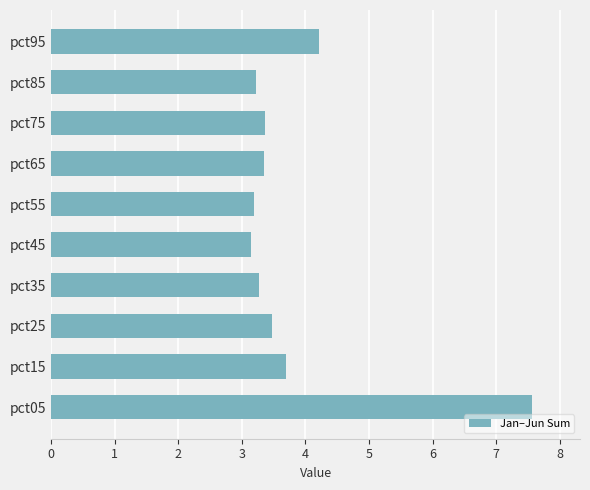

Is it true that the value at pct05 is 11.2?

False